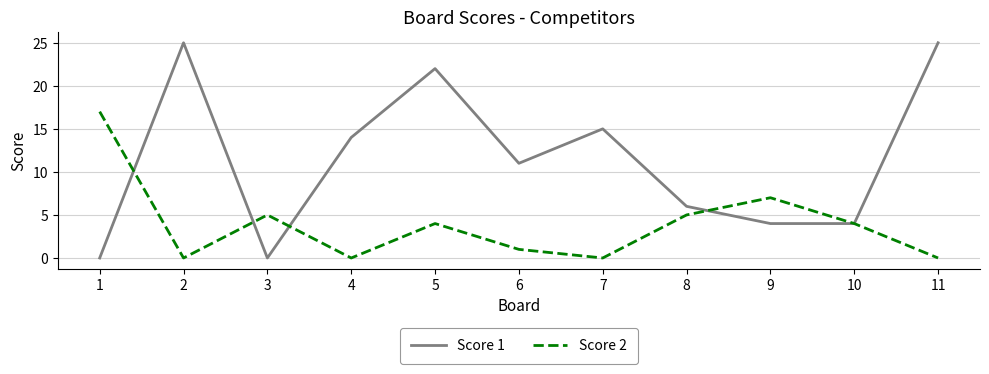

At 1, list the series in order from smallest to largest.

Score 1, Score 2